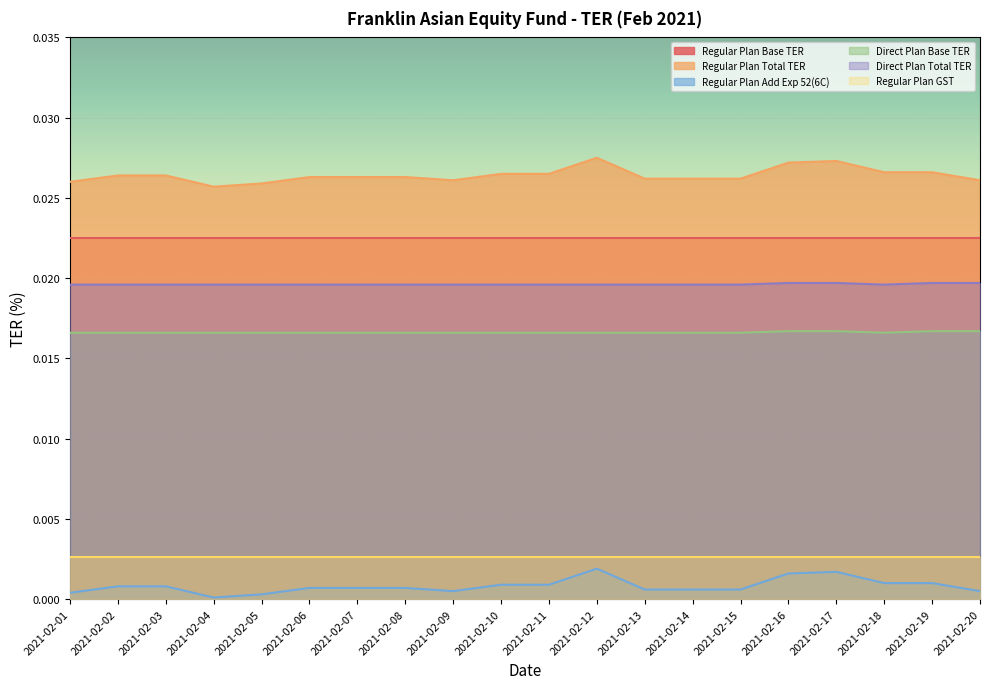

At which label is Direct Plan Base TER closest to 0?

2021-02-01